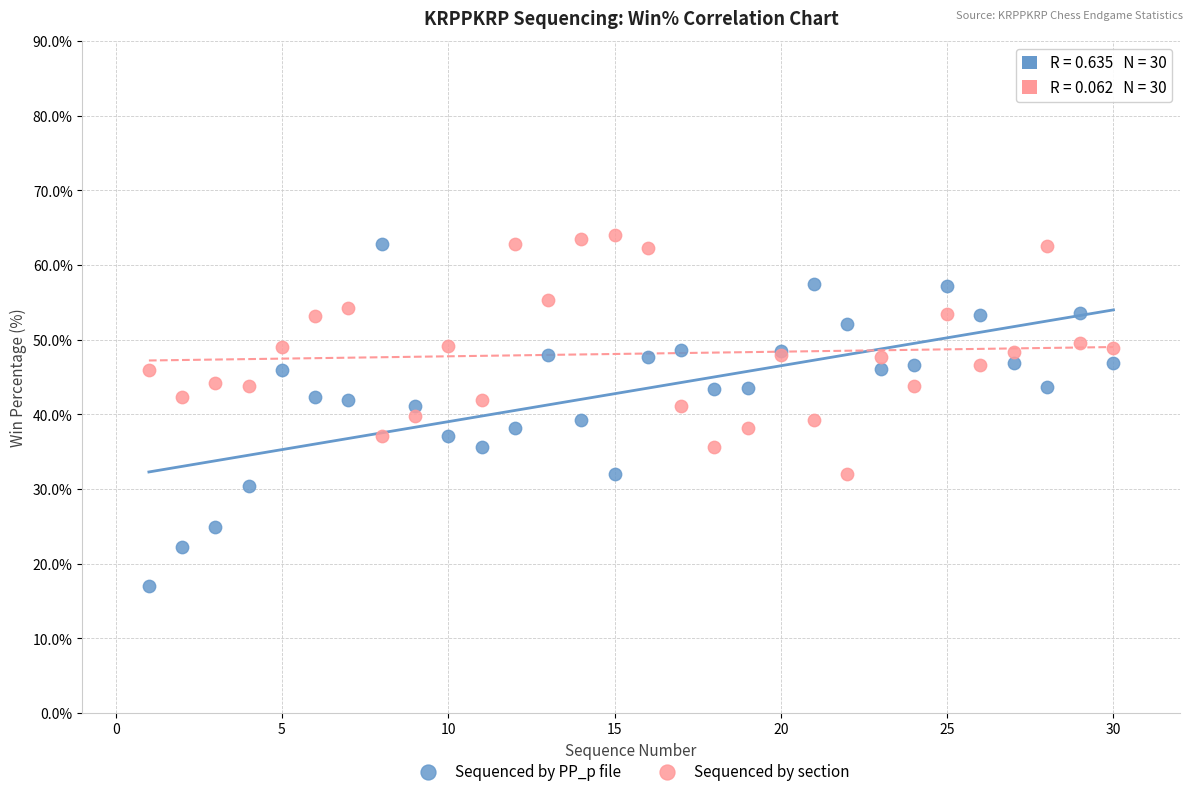

What are all the series names shown in the legend?

Sequenced by PP_p file, Sequenced by section